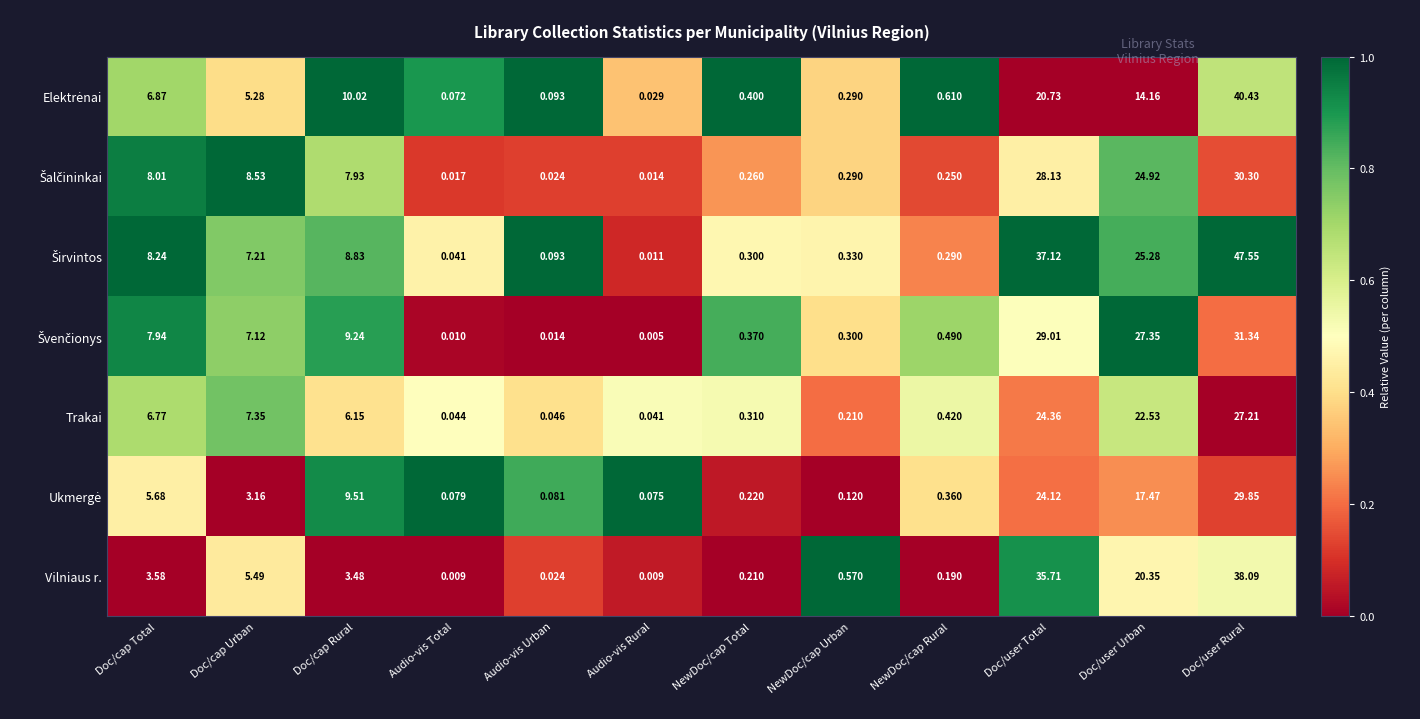

At which category is the sum across all series the highest?

Doc/user Rural